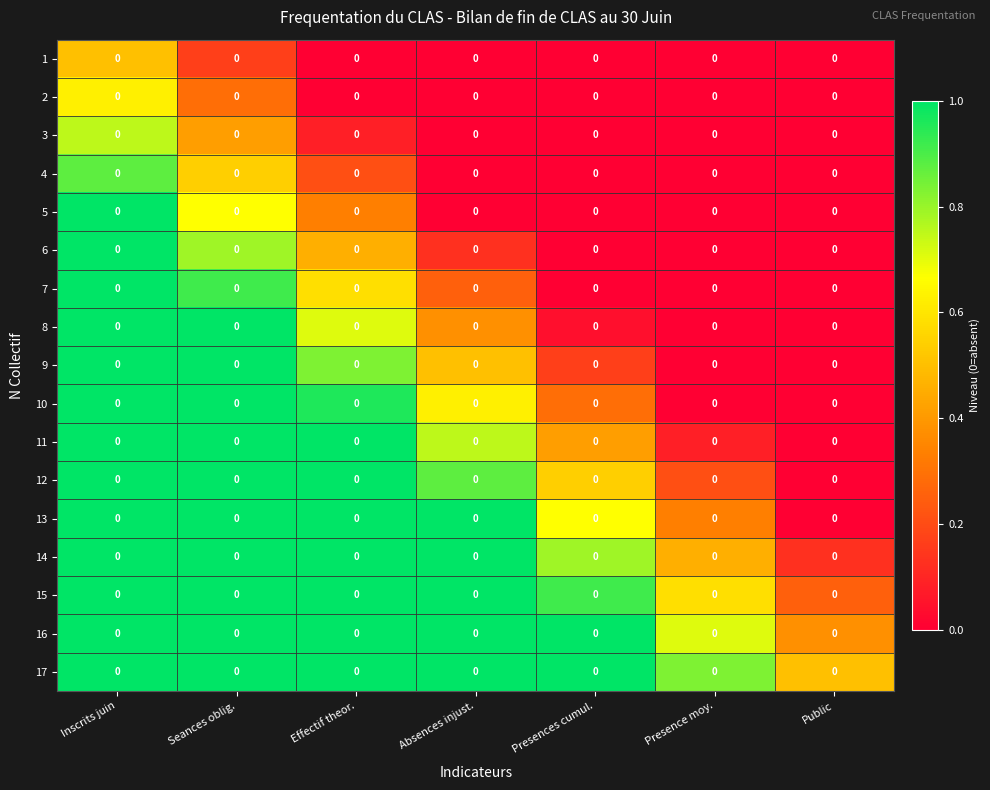

Where is 9 nearest to the value 0?

Presence moy.